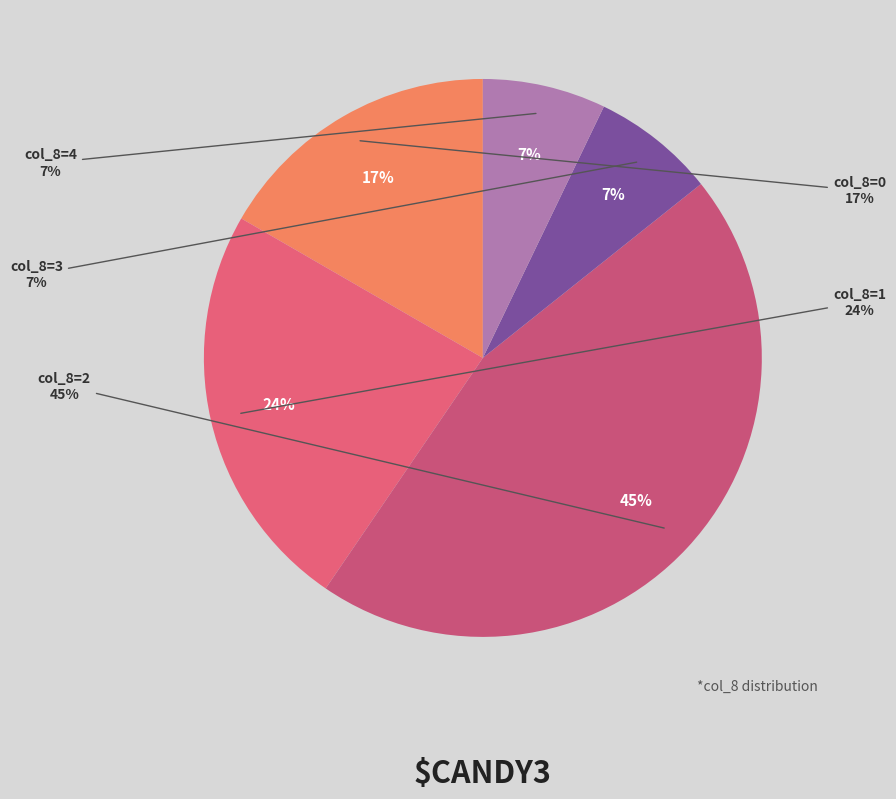

How many segments does this pie chart have?

5